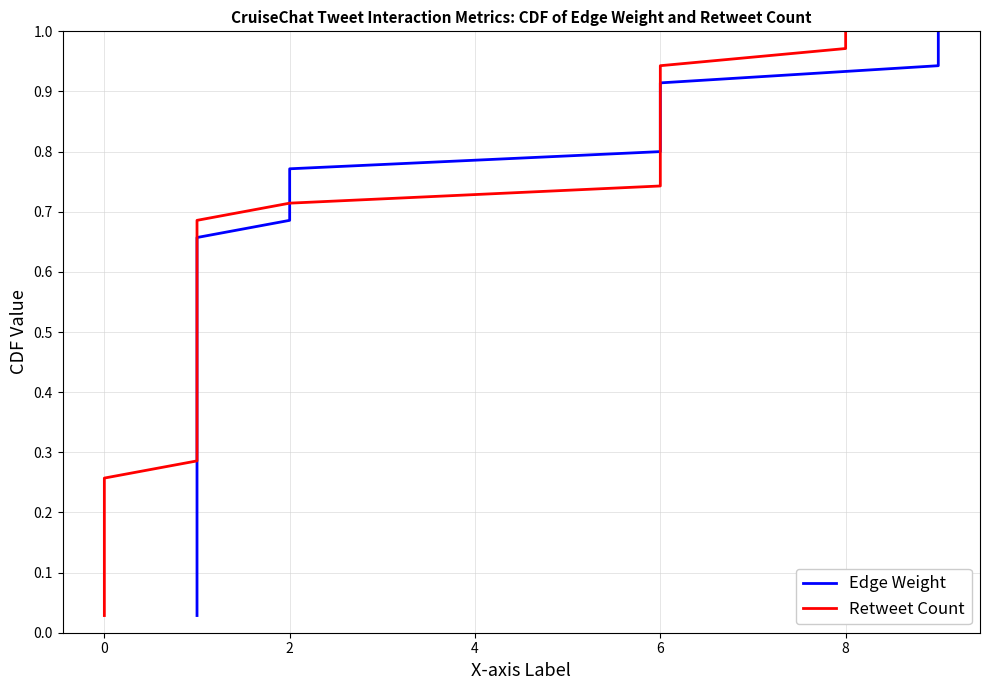

True or false: Retweet Count has more than 1 interior local peaks.

False